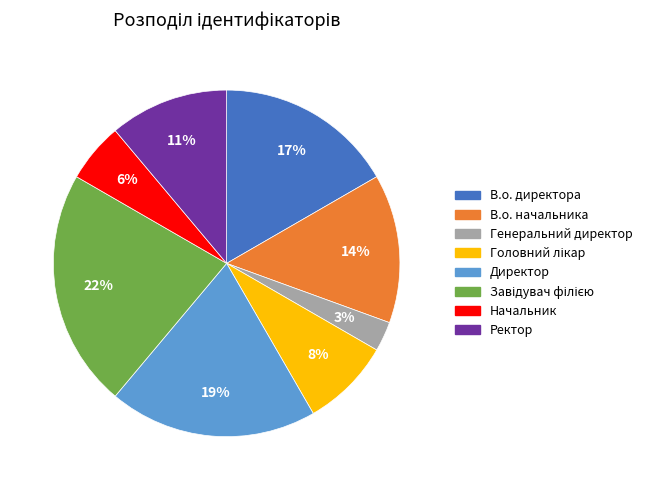

Is there any slice that represents more than half of the pie?

No